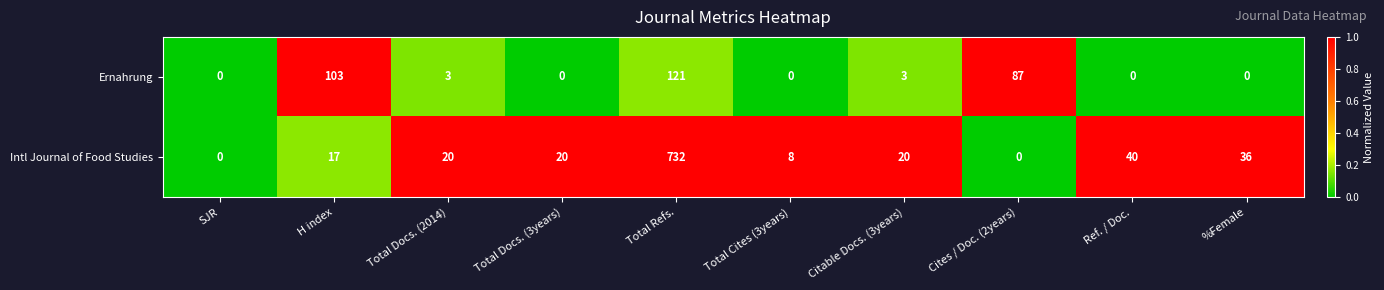

Between Total Docs. (3years) and %Female, which series saw the biggest shift?

Intl Journal of Food Studies